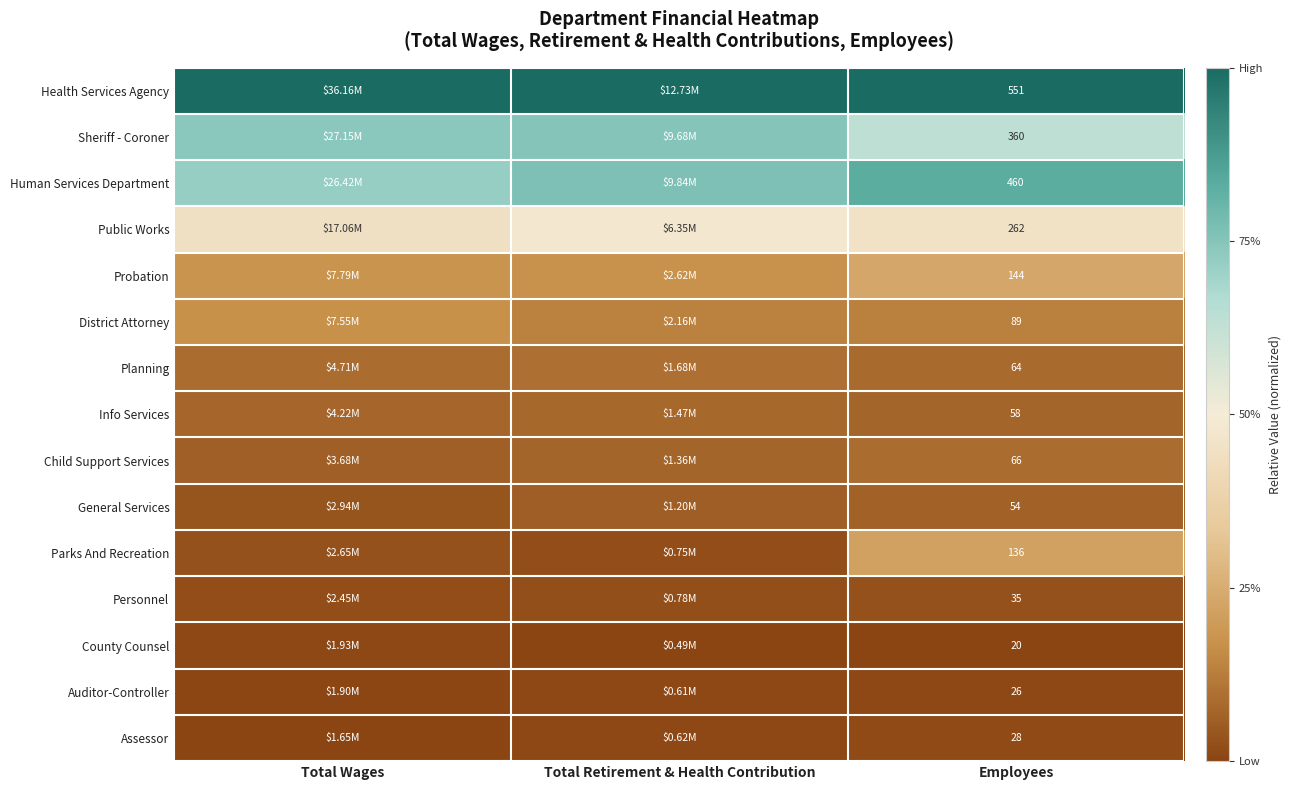

Count the number of categories in the chart.

3